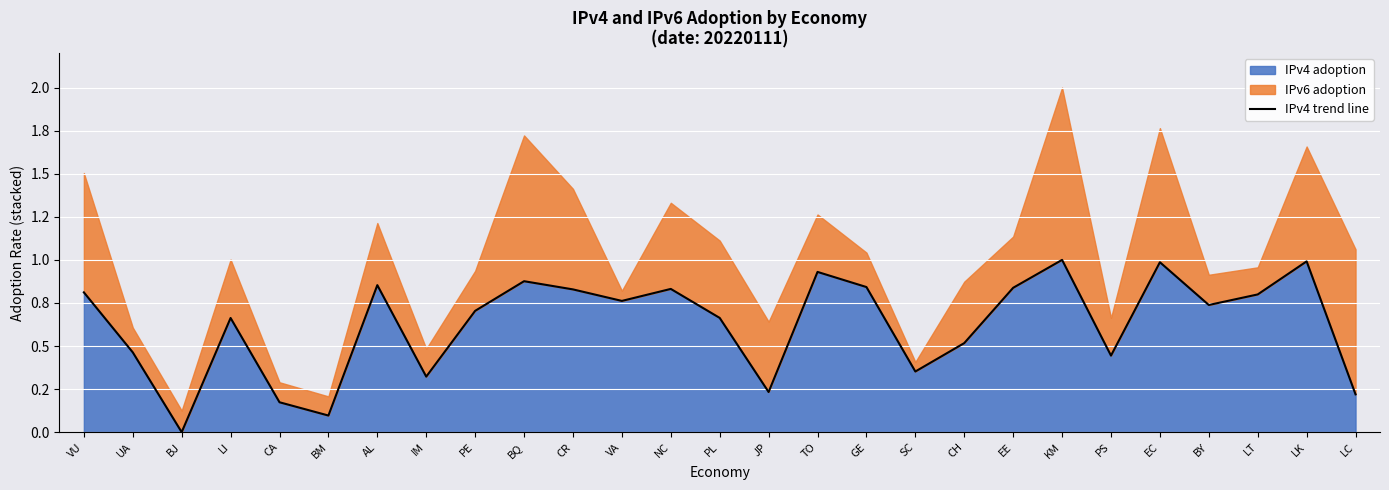

Is it true that the value at UA is 0.5?

True